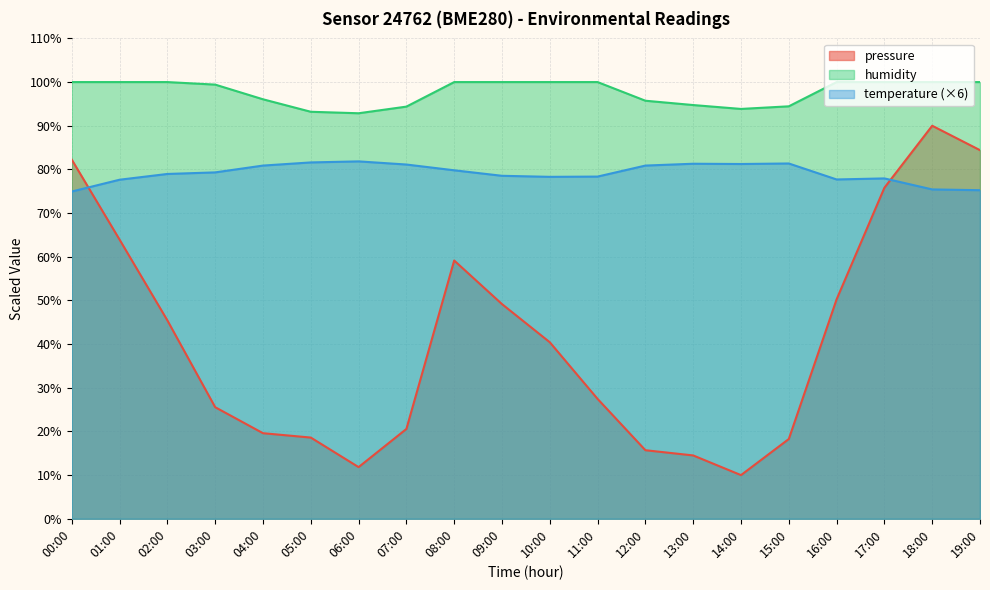

How many values in the temperature series are below 79?

10